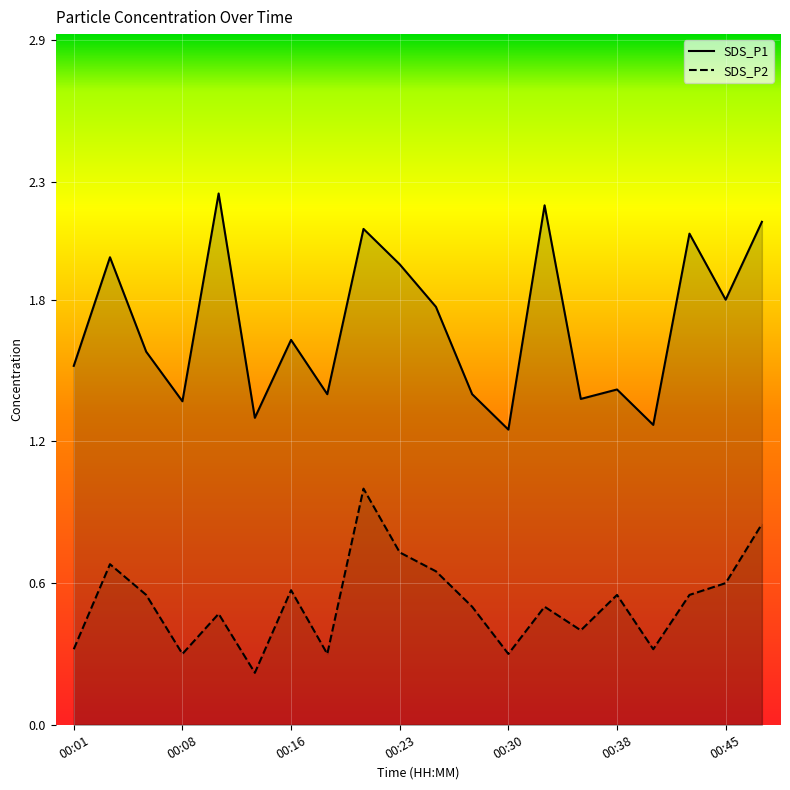

Which series changed the most between 00:11 and 00:33?

SDS_P1